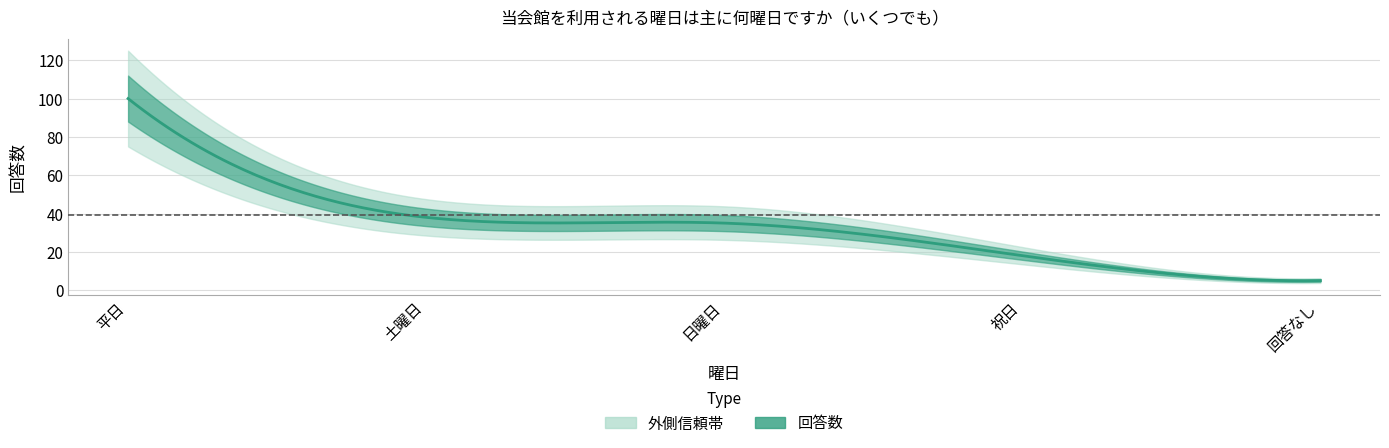

Reading left to right, extract all data points from this chart.

100	38	35	18	5